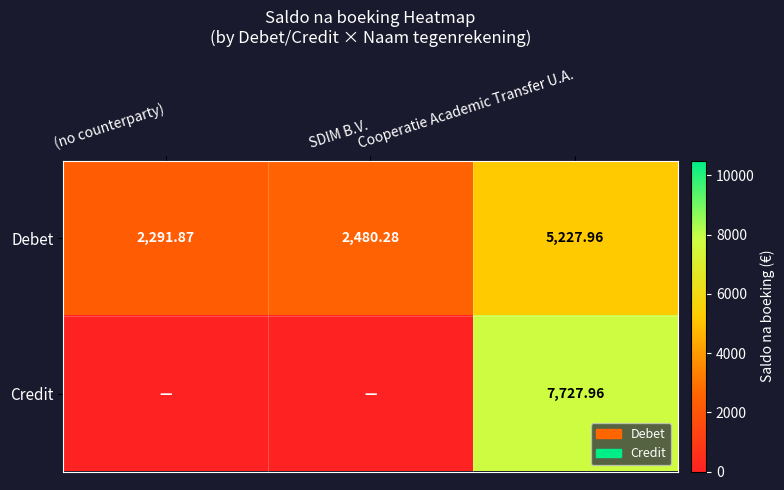

Where is Debet nearest to the value 3759?

SDIM B.V.